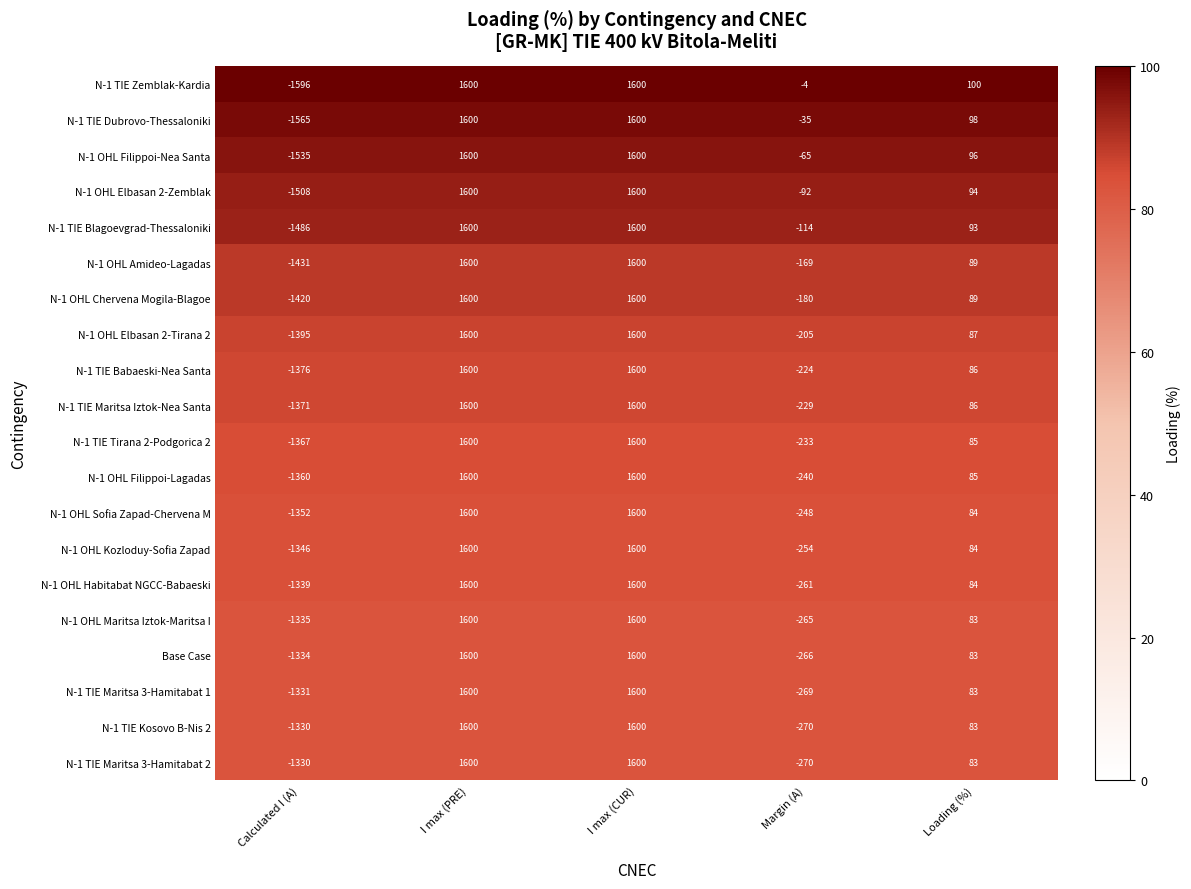

What is the total value across all series at Margin (A)?

-3893